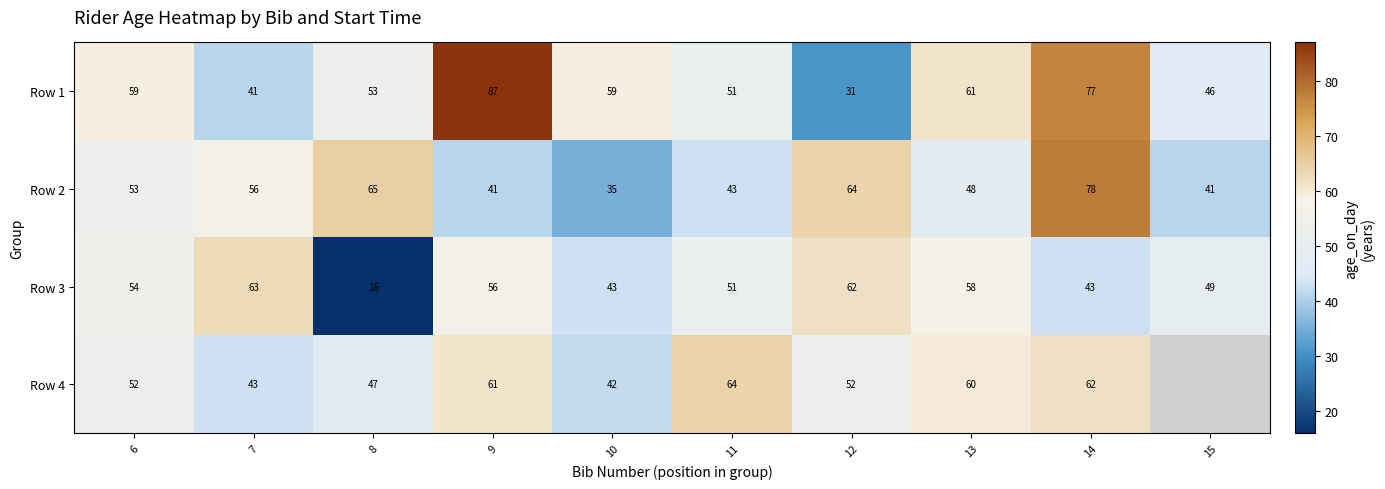

What is the sum of the Row 3 values at 11 and 6?

105